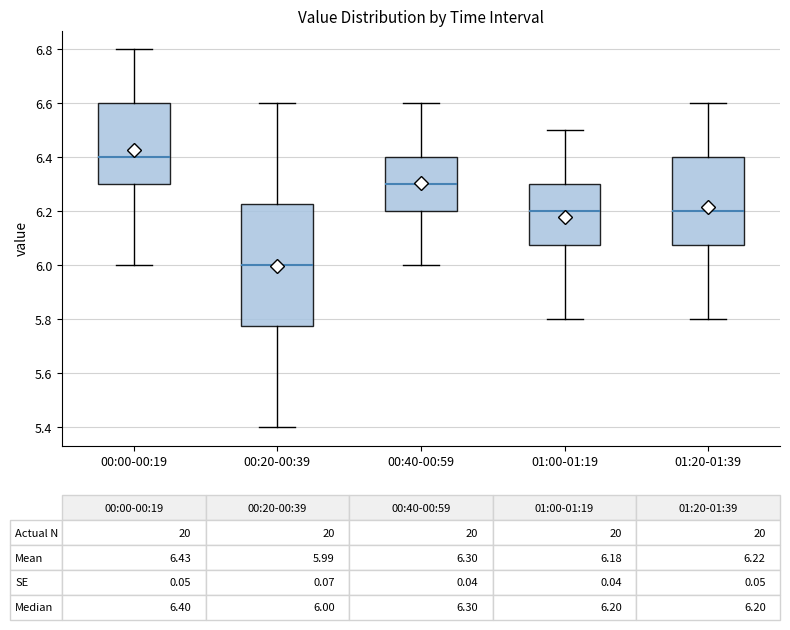

Which box's median line is the lowest?

00:20-00:39